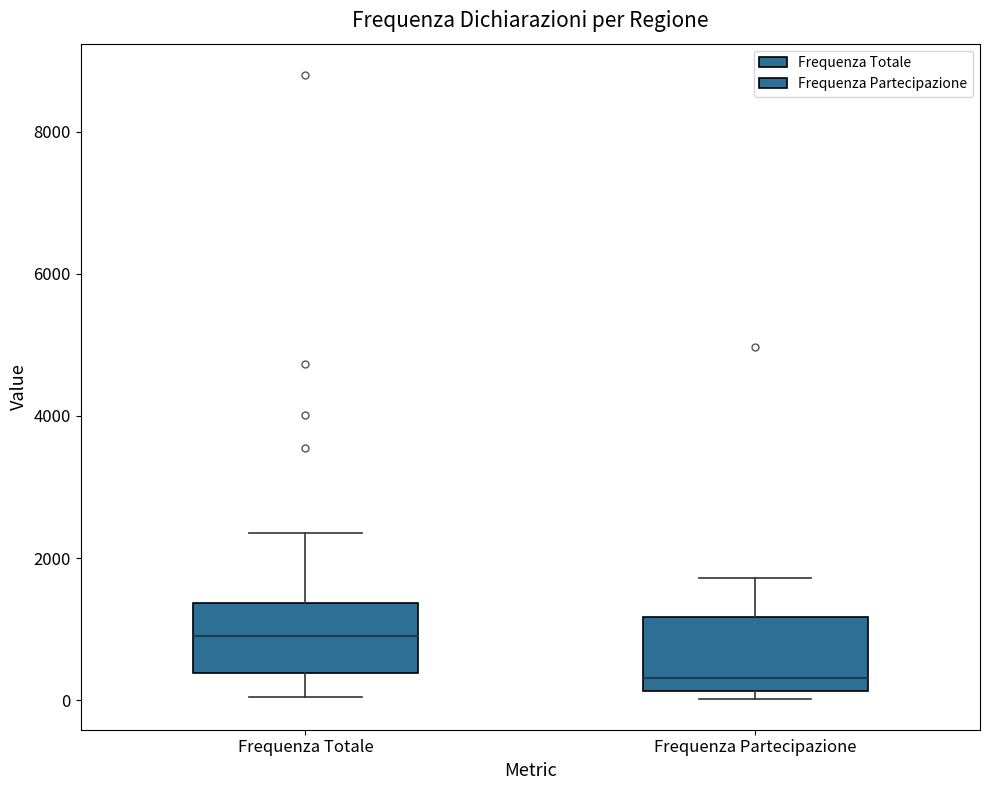

Reading left to right, read every box against the y-axis: the position of its median line, the range the box covers, and the ends of its whiskers. The values are not printed on the chart, so give them approximately, as read against the axis.

Frequenza Totale: median 1000, box 400 to 1400, whiskers 0 to 2400
Frequenza Partecipazione: median 400, box 200 to 1200, whiskers 0 to 1800